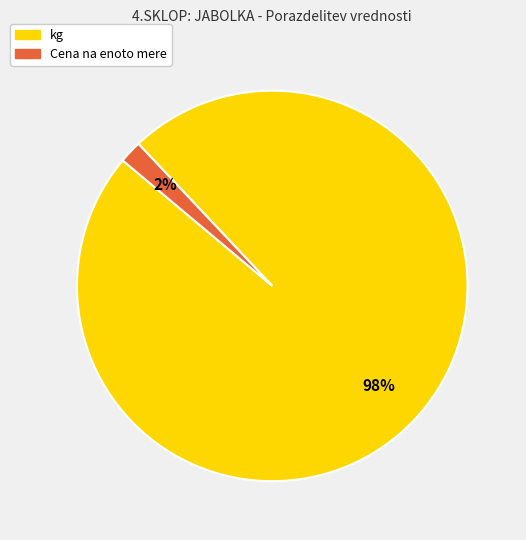

To the nearest percent, what is the average slice percentage?

50%